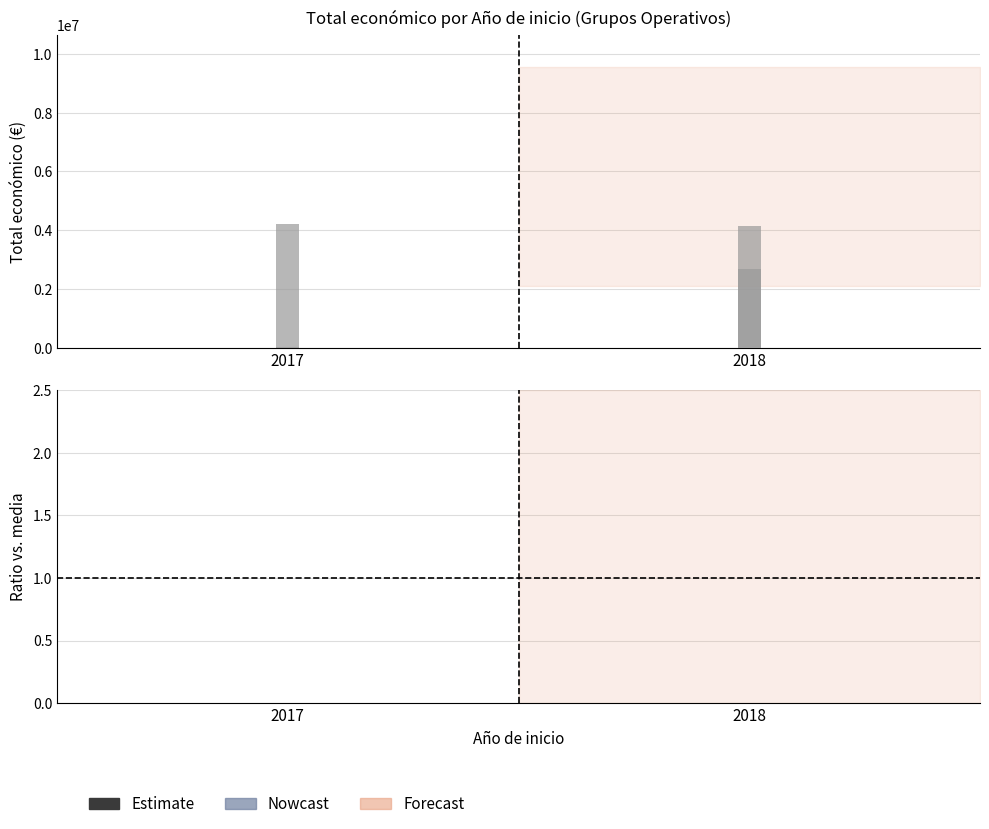

Rank the categories by value from lowest to highest.

2017, 2018